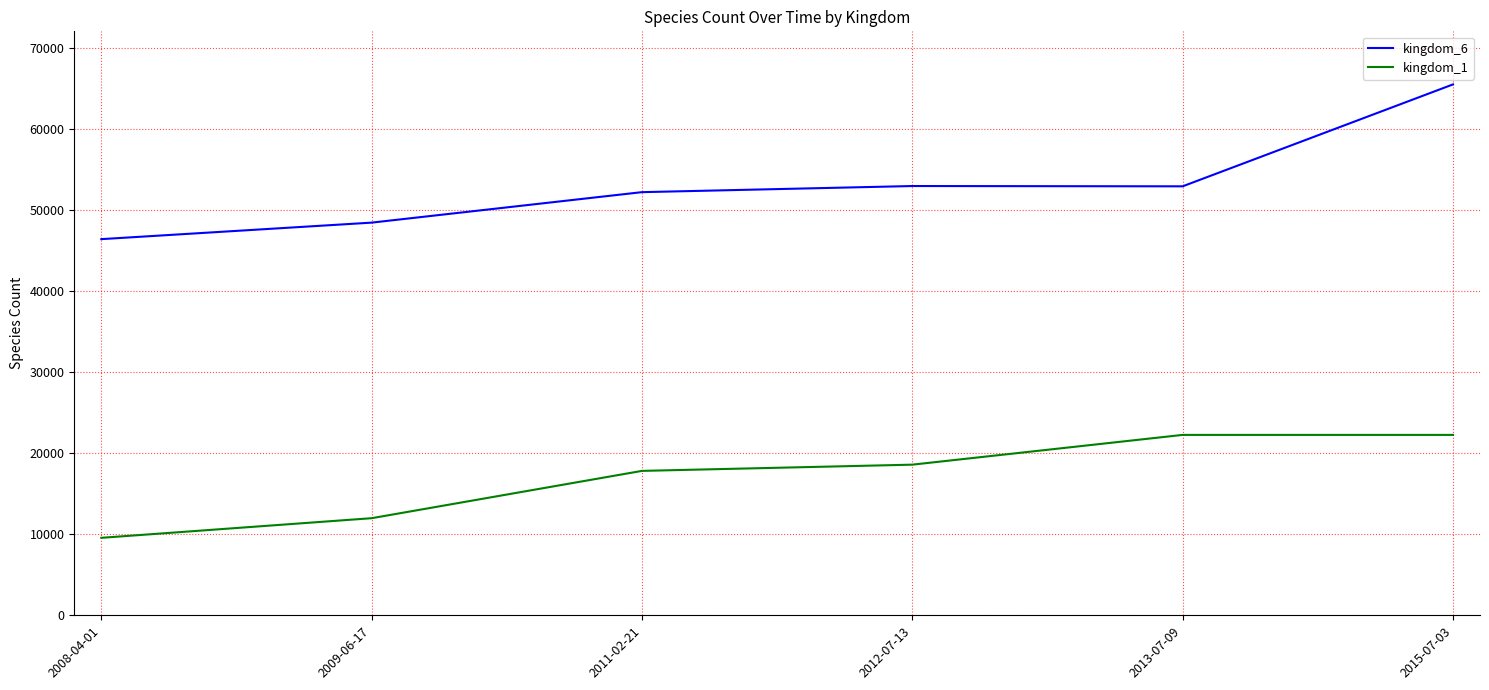

Which series has the widest spread of values?

kingdom_6